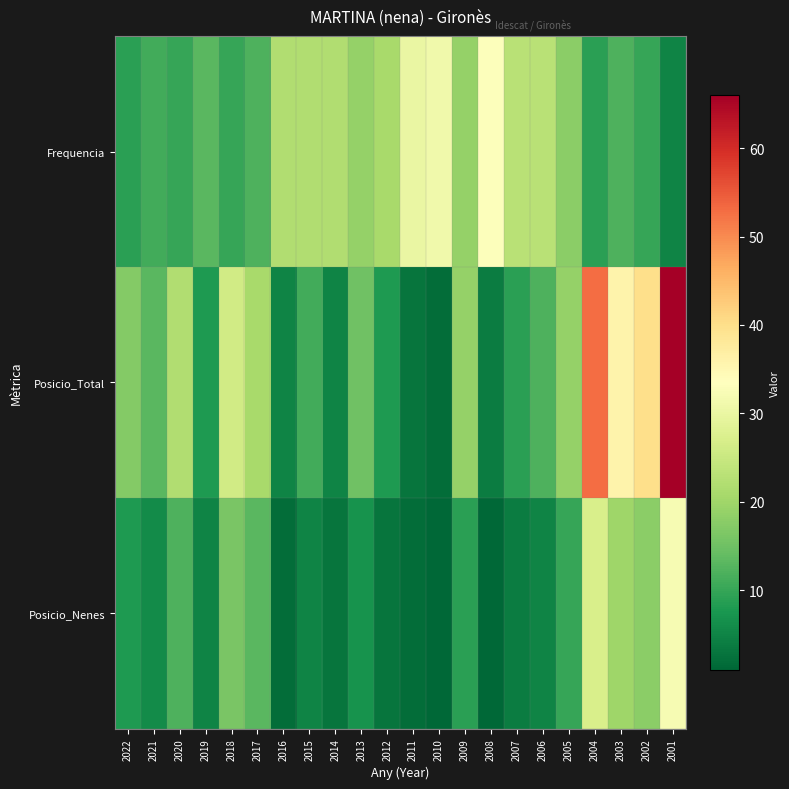

How many data points does each series have?

22